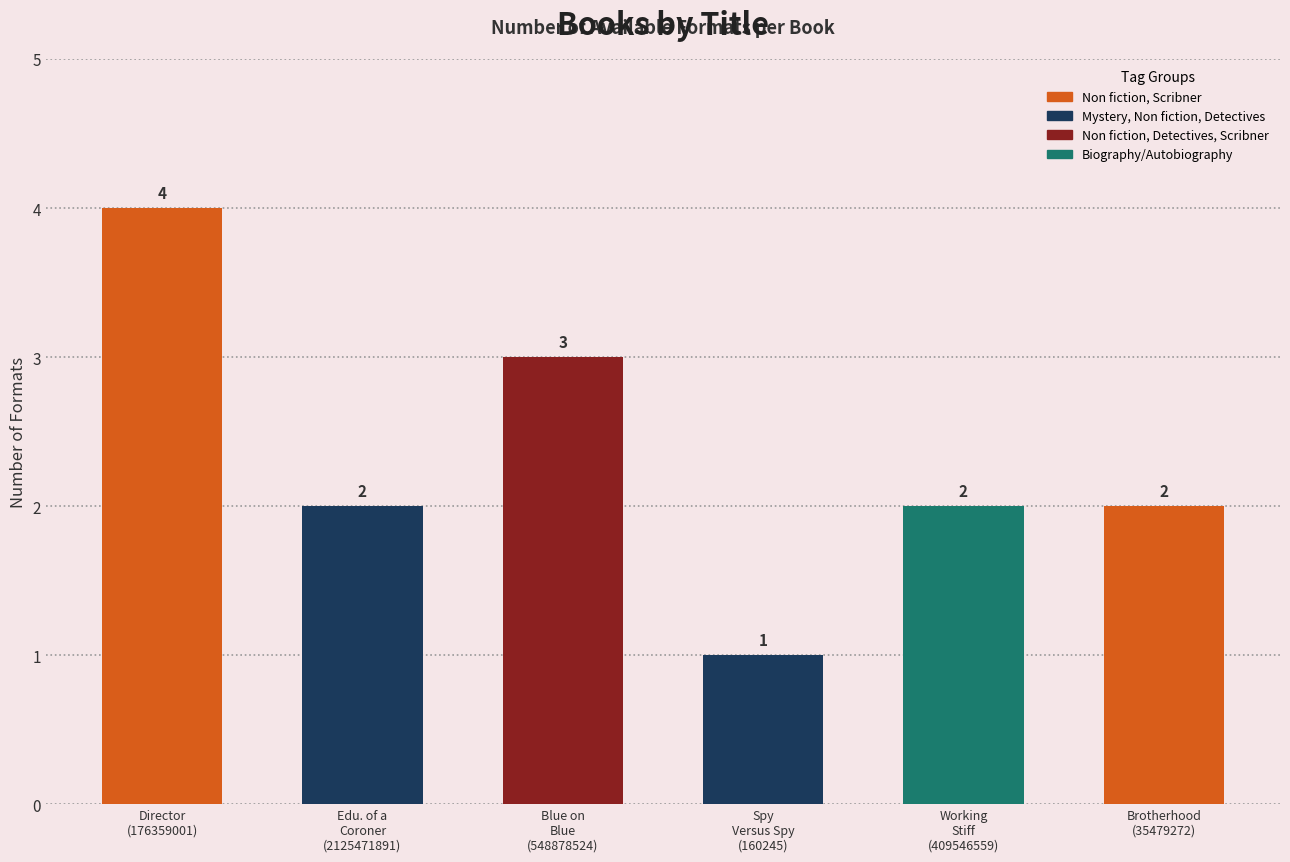

What is the greatest value displayed?

4